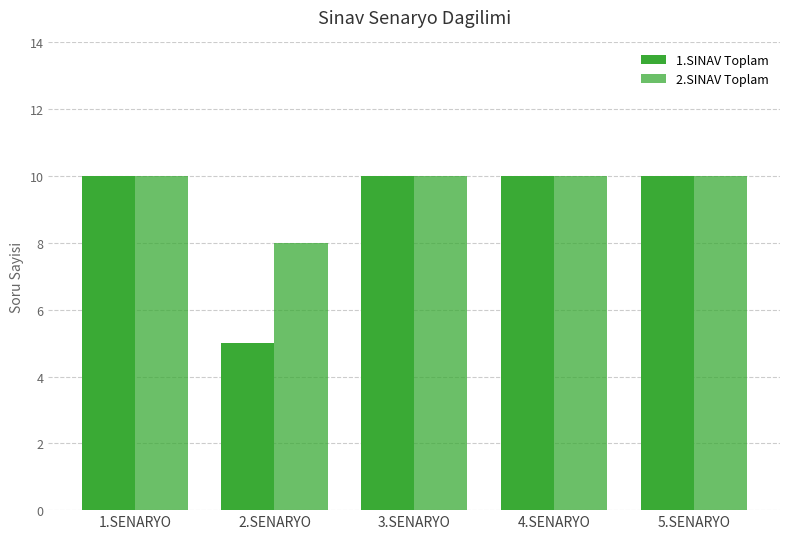

How many groups of bars are there?

5